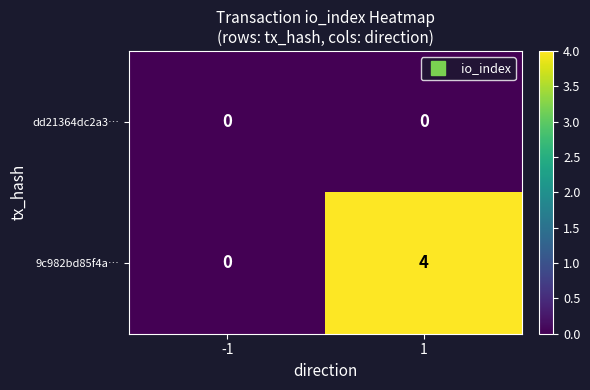

List the series in order of their peak value, lowest first.

dd21364dc2a3…, 9c982bd85f4a…